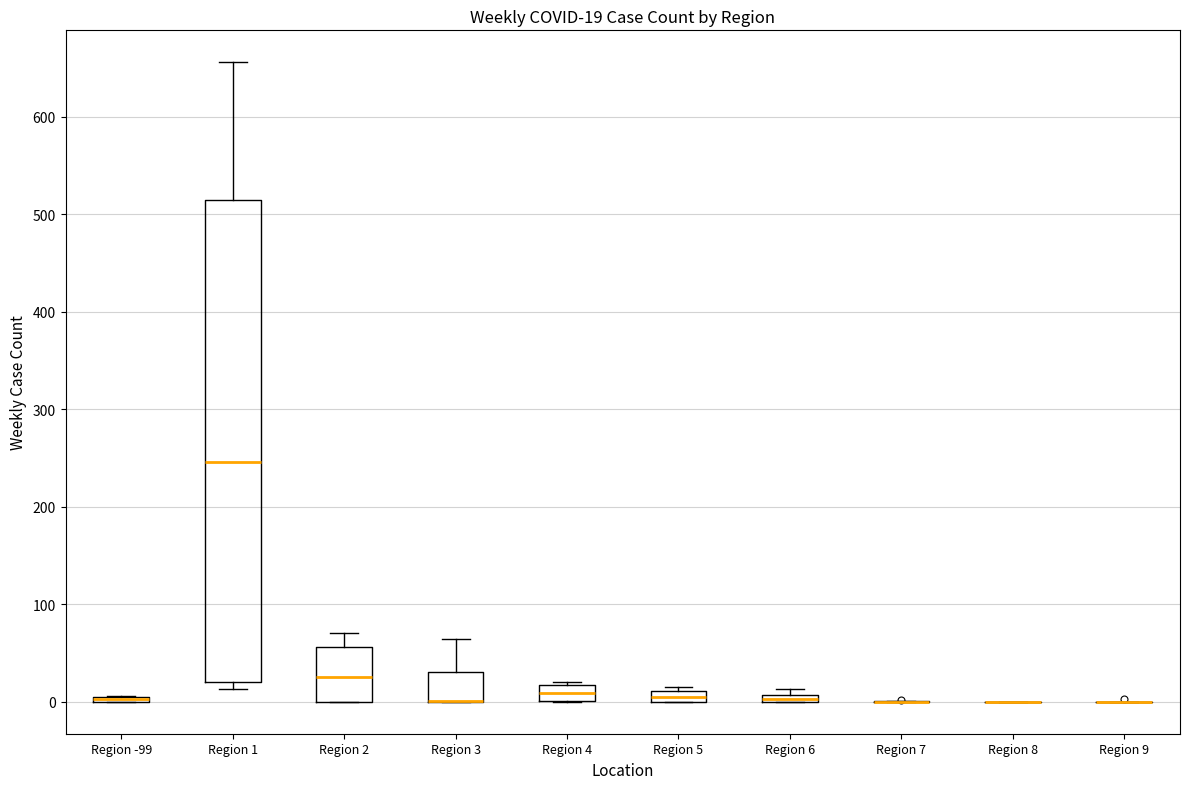

Comparing the boxes themselves (not the whiskers), which one is the tallest?

Region 1